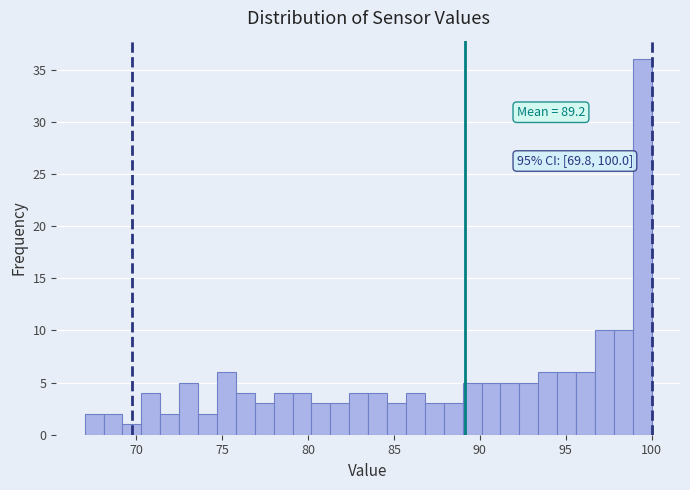

Around what value on the x-axis is the tallest bar? Give the approximate position of its centre, as read against the axis.

99.5